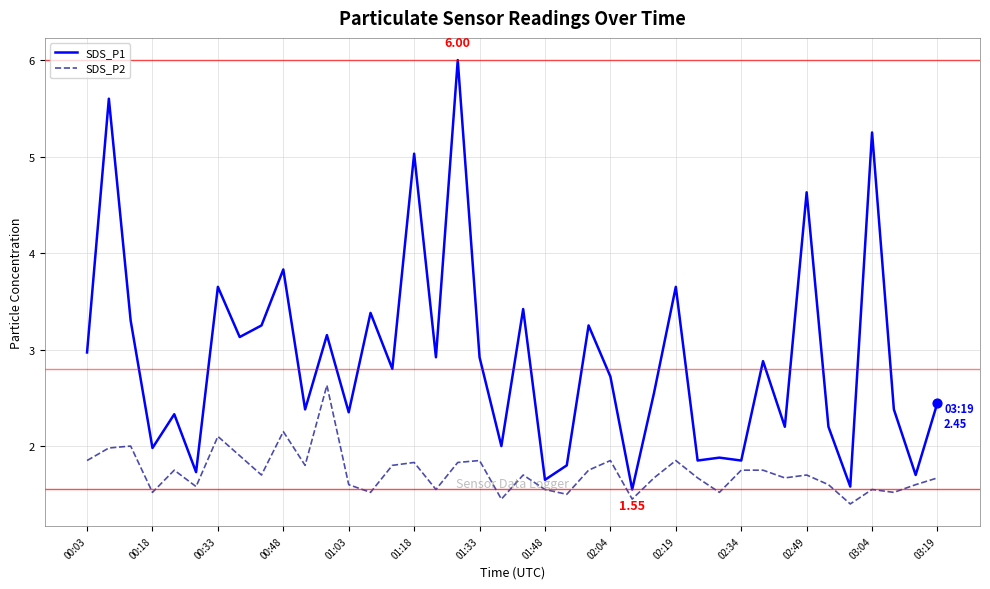

Which series has the largest total across all categories?

SDS_P1